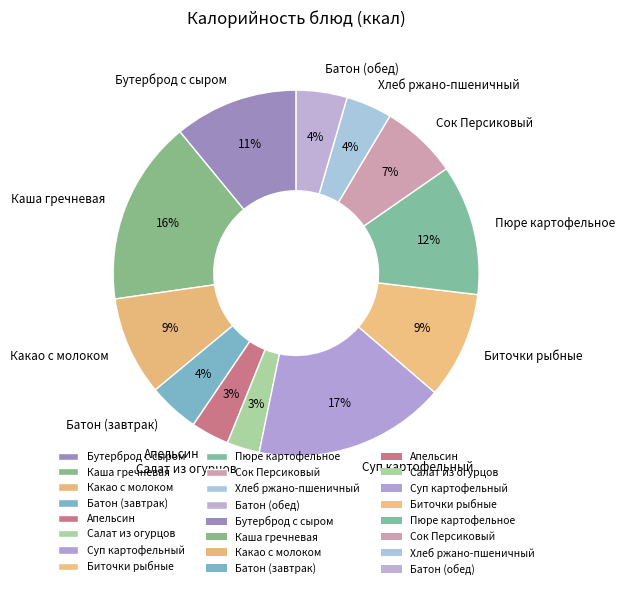

Does any single category account for the majority?

No